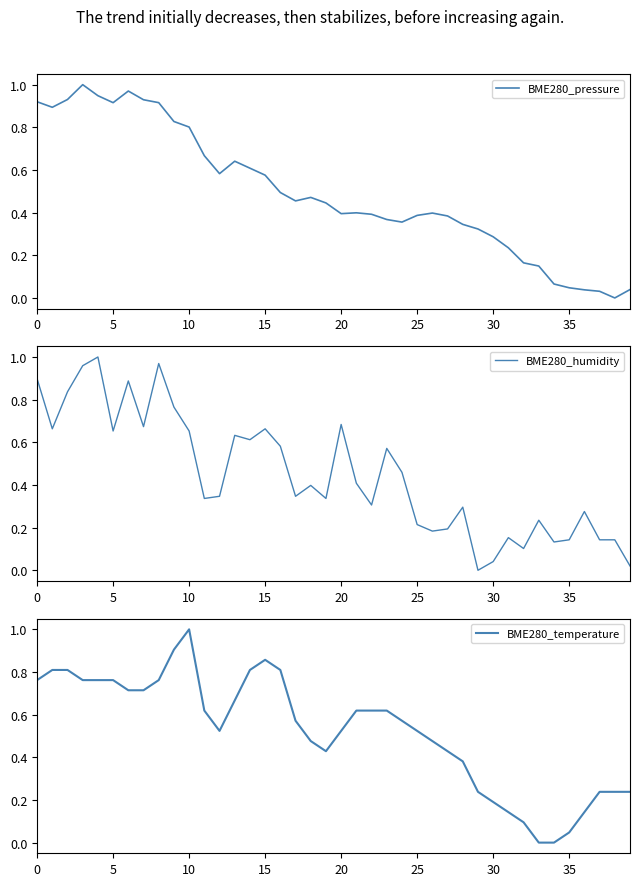

What is the difference between the second highest and minimum values in the BME280_humidity series?

1.0